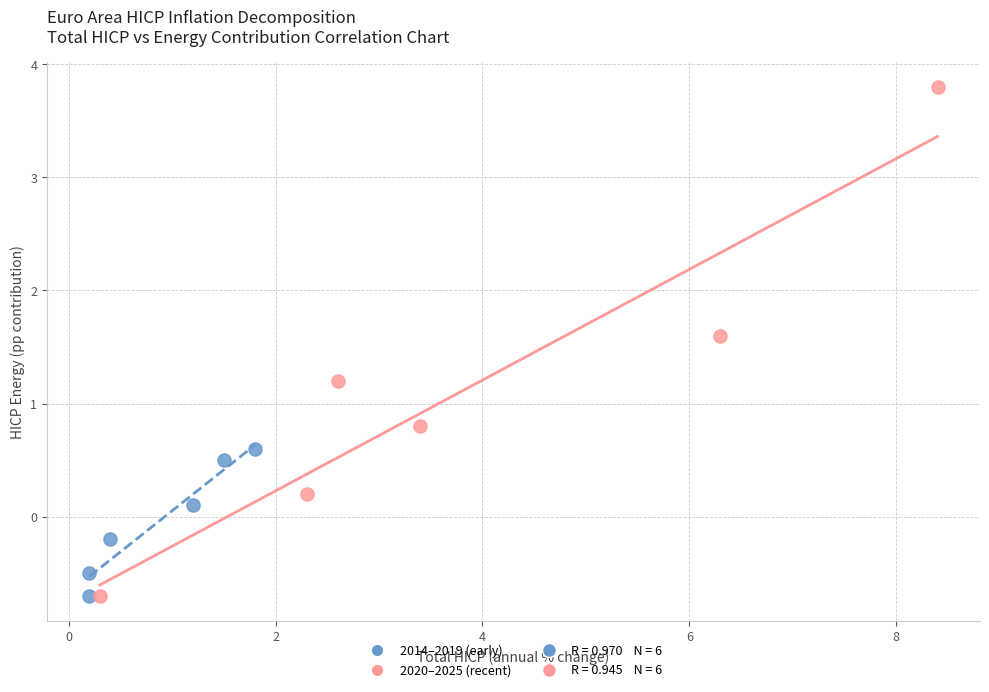

Which series reaches the maximum Y coordinate?

2020–2025 (recent)